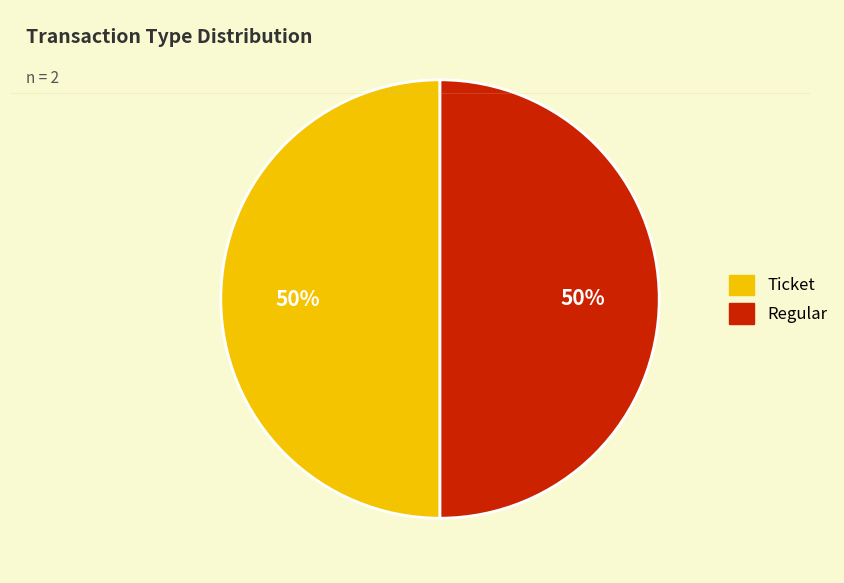

Count the number of slices in the pie.

2